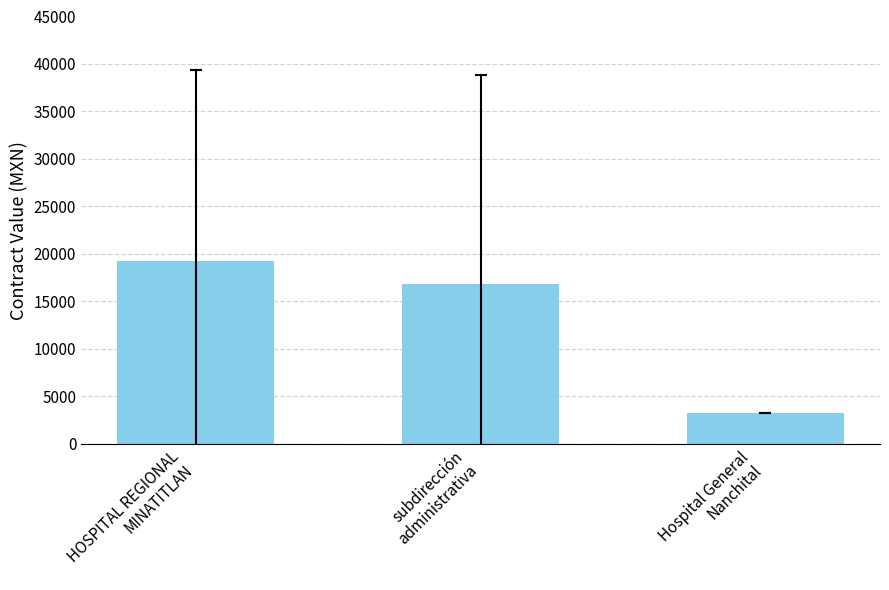

List the labels in order of value, largest first.

HOSPITAL REGIONAL
MINATITLAN, subdirección
administrativa, Hospital General
Nanchital